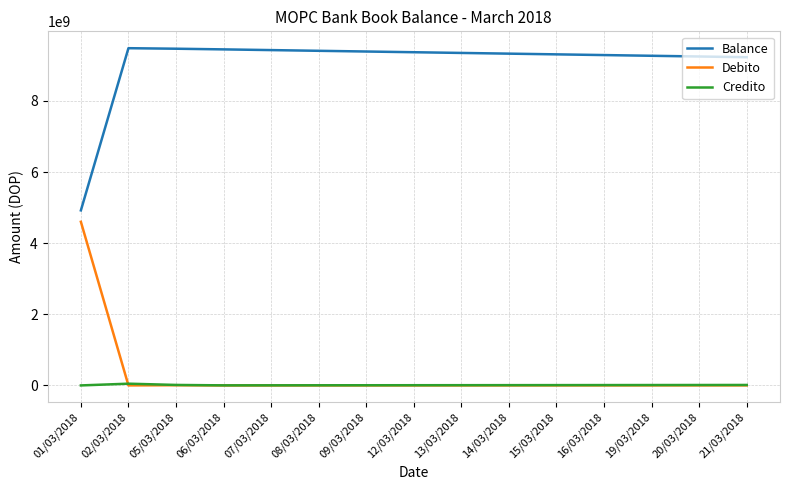

At how many categories does at least one series exceed 8876618618?

14